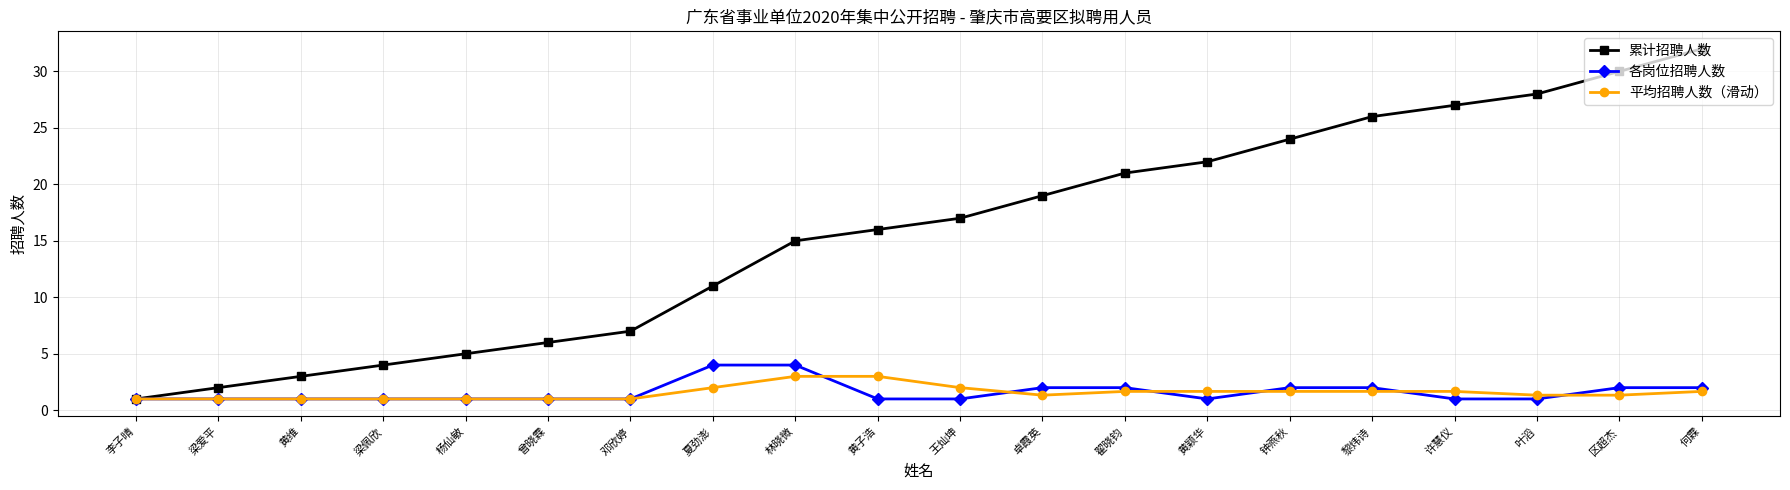

Reading left to right, what are all the values shown in this chart?

累计招聘人数: 李子晴=1.0	梁爱平=2.0	黄维=3.0	梁佩欣=4.0	杨仙敏=5.0	曾晓霖=6.0	邓欣婷=7.0	夏劲澎=11.0	林晓微=15.0	黄子浩=16.0	王灿坤=17.0	卓霞英=19.0	翟晓钧=21.0	黄颖华=22.0	钟燕秋=24.0	黎炜诗=26.0	许慧仪=27.0	叶滔=28.0	区超杰=30.0	何霖=32.0
各岗位招聘人数: 李子晴=1.0	梁爱平=1.0	黄维=1.0	梁佩欣=1.0	杨仙敏=1.0	曾晓霖=1.0	邓欣婷=1.0	夏劲澎=4.0	林晓微=4.0	黄子浩=1.0	王灿坤=1.0	卓霞英=2.0	翟晓钧=2.0	黄颖华=1.0	钟燕秋=2.0	黎炜诗=2.0	许慧仪=1.0	叶滔=1.0	区超杰=2.0	何霖=2.0
平均招聘人数（滑动）: 李子晴=1.0	梁爱平=1.0	黄维=1.0	梁佩欣=1.0	杨仙敏=1.0	曾晓霖=1.0	邓欣婷=1.0	夏劲澎=2.0	林晓微=3.0	黄子浩=3.0	王灿坤=2.0	卓霞英=1.3	翟晓钧=1.7	黄颖华=1.7	钟燕秋=1.7	黎炜诗=1.7	许慧仪=1.7	叶滔=1.3	区超杰=1.3	何霖=1.7